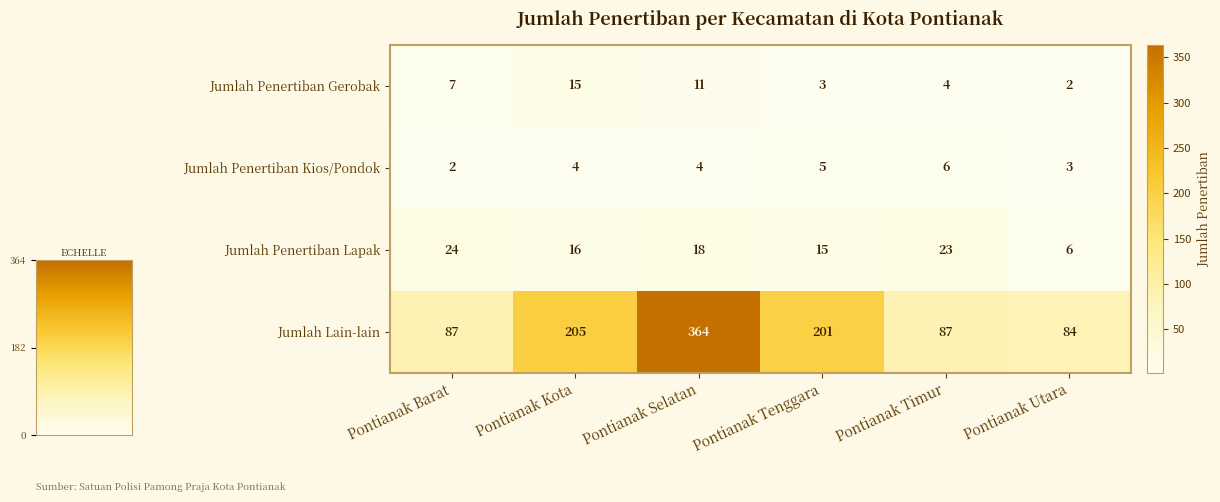

What is the difference between the Jumlah Penertiban Lapak values at Pontianak Utara and Pontianak Barat?

18